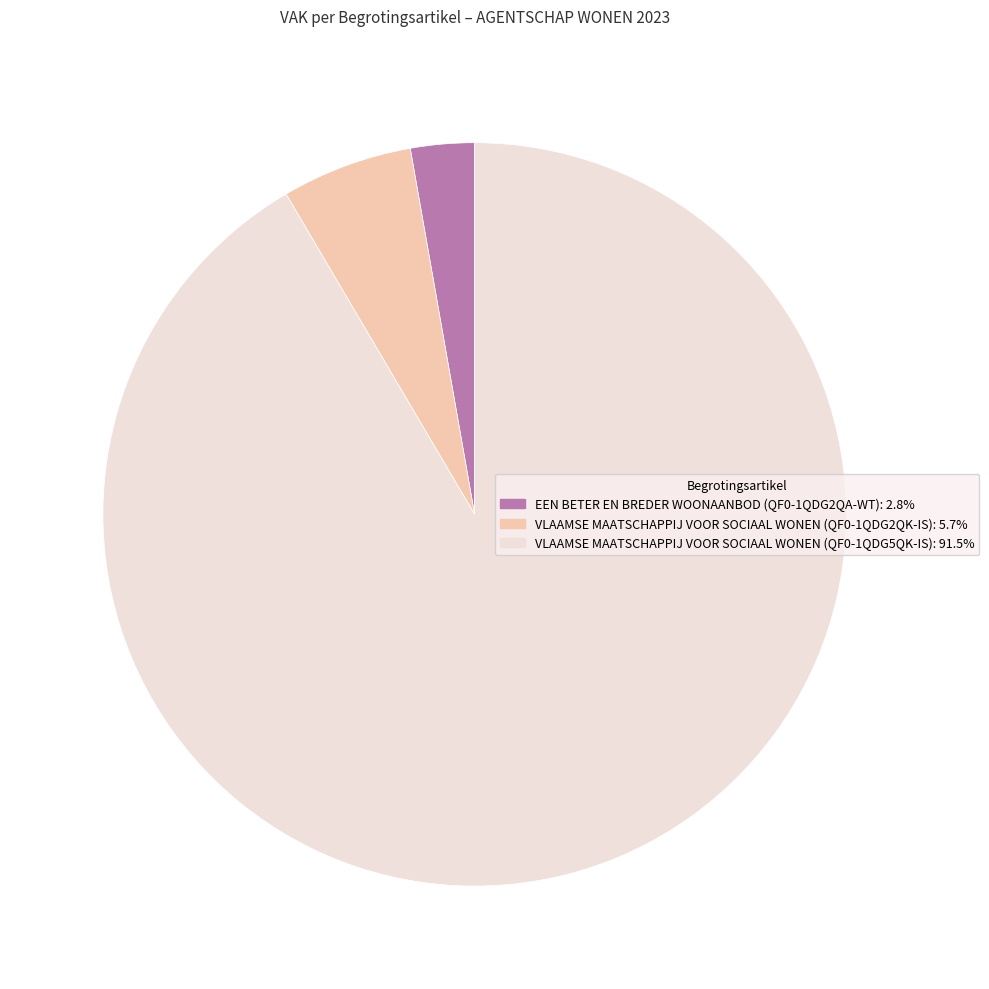

True or false: EEN BETER EN BREDER WOONAANBOD (QF0-1QDG2QA-WT) accounts for 8% of the total.

False